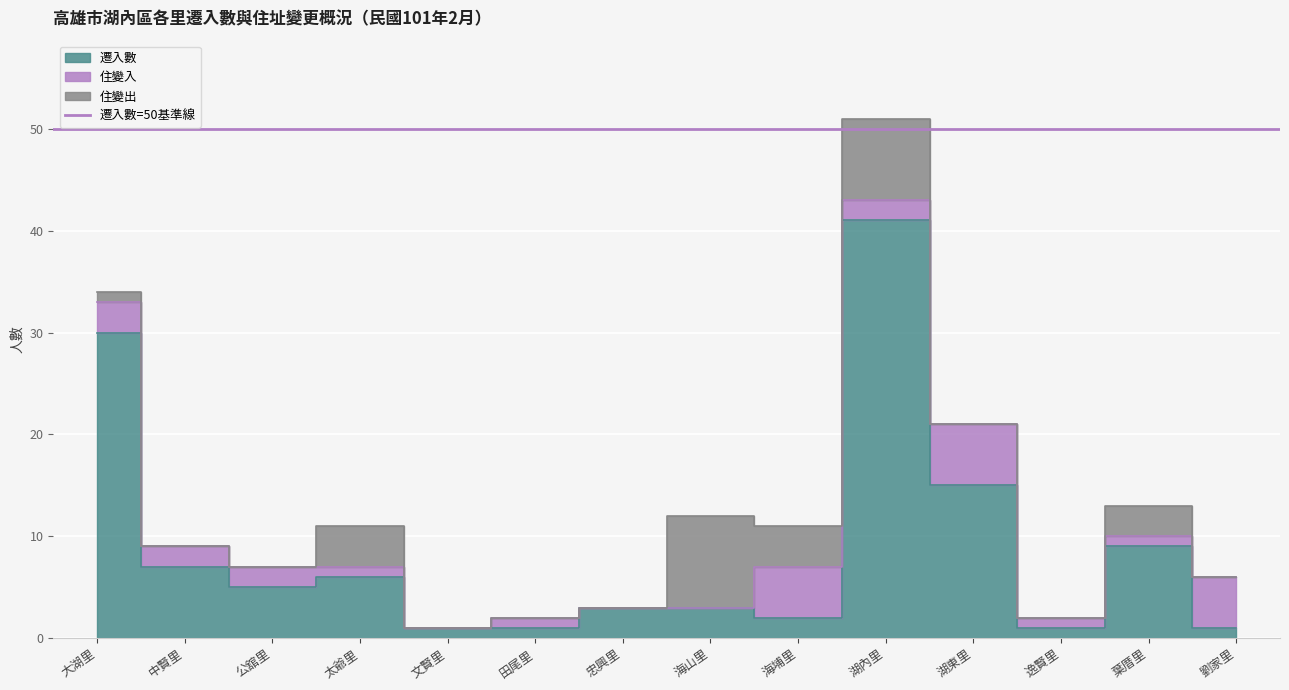

In 遷入數, how many points are lower than both neighbors (excluding endpoints)?

3